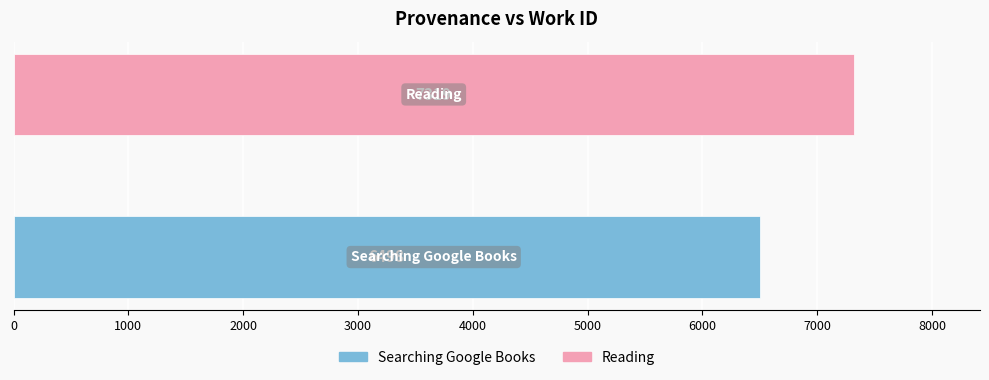

What is the sum of all values?

13817